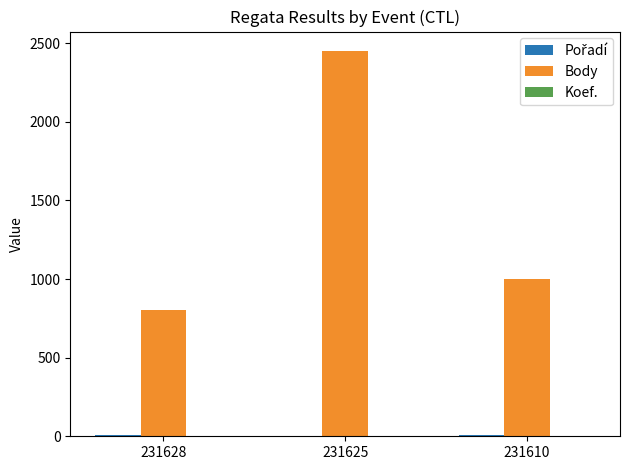

Which series has the largest range (max minus min)?

Body